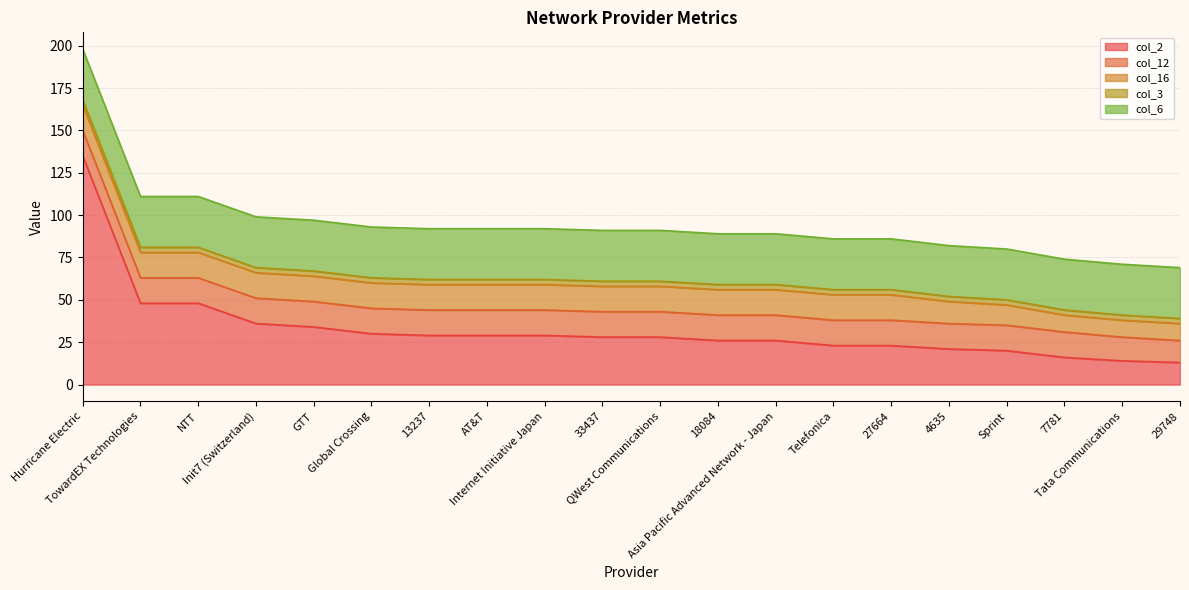

How many lines are shown in the chart?

5